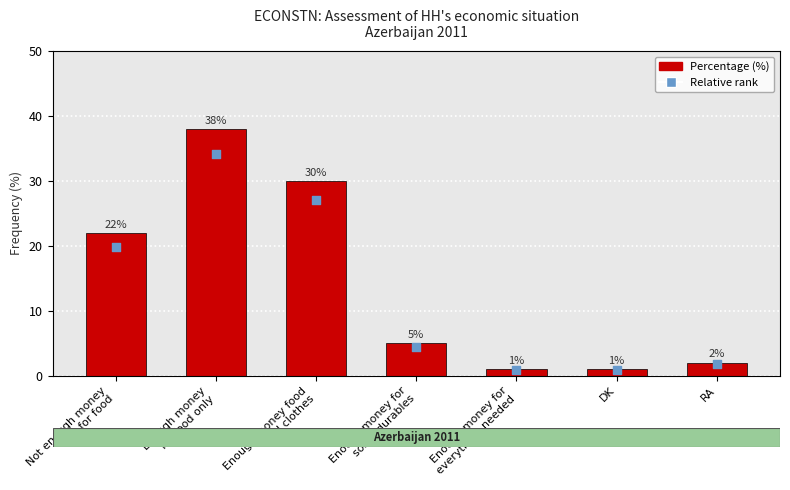

Which series has the largest total across all categories?

Percentage